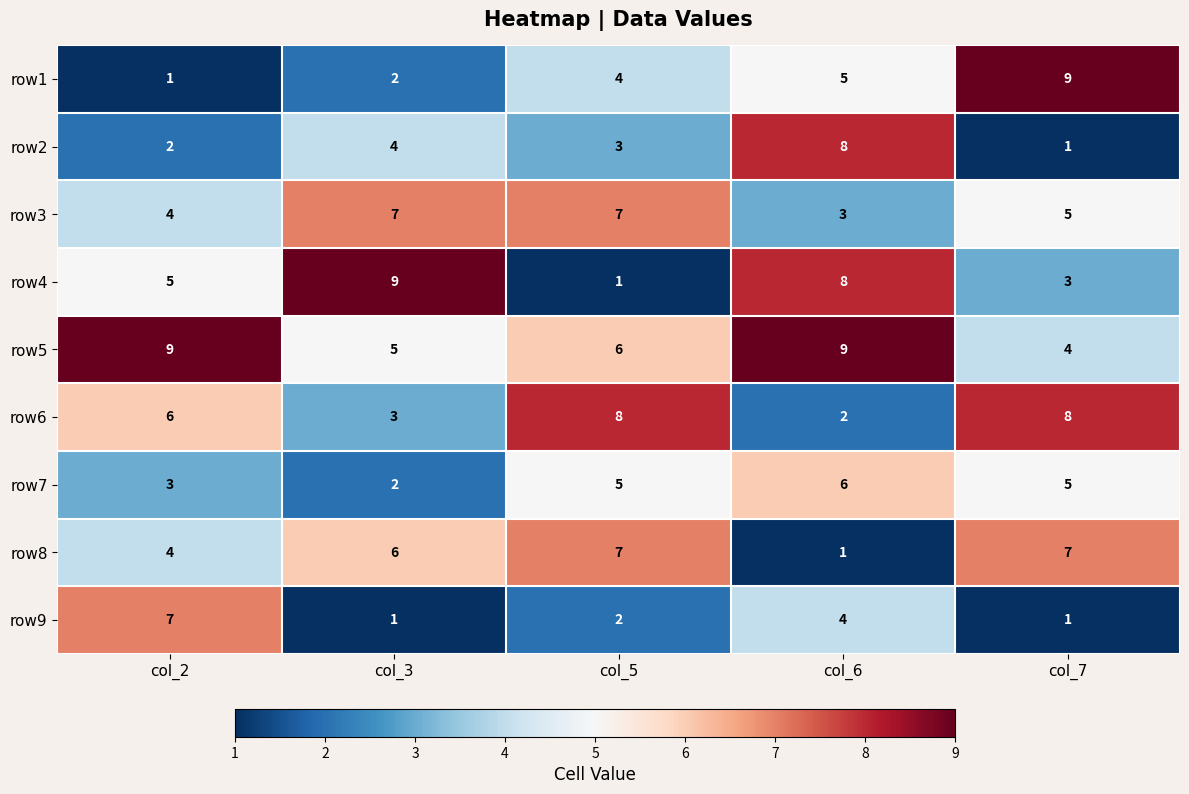

Between col_2 and col_6, which series saw the biggest shift?

row2